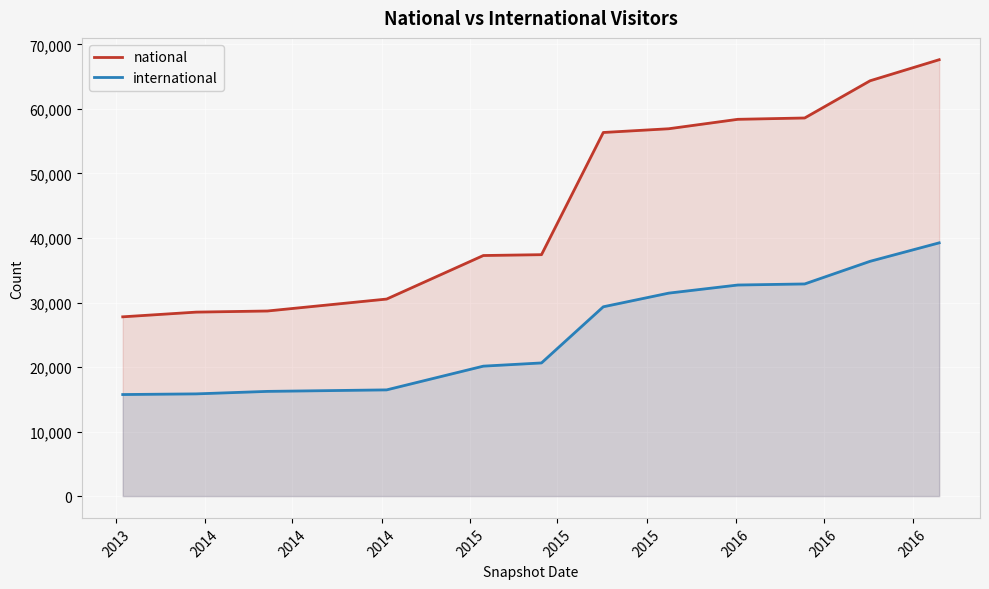

Rank the series by their maximum value, from highest to lowest.

national, international